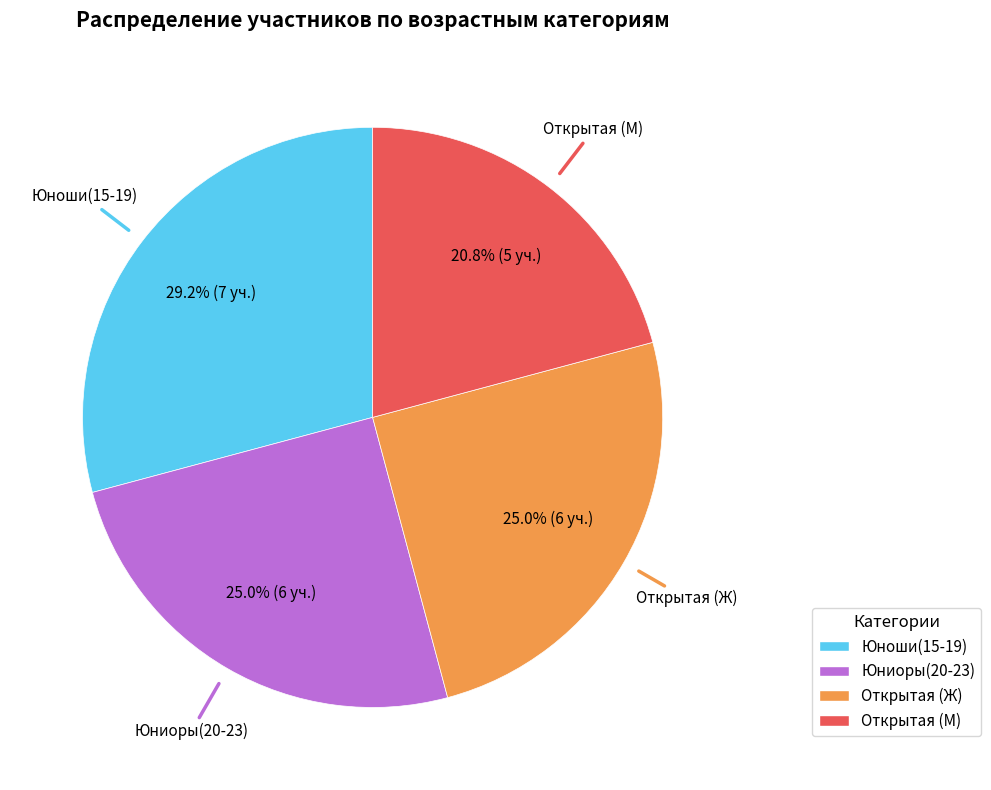

Is there any slice that represents more than half of the pie?

No